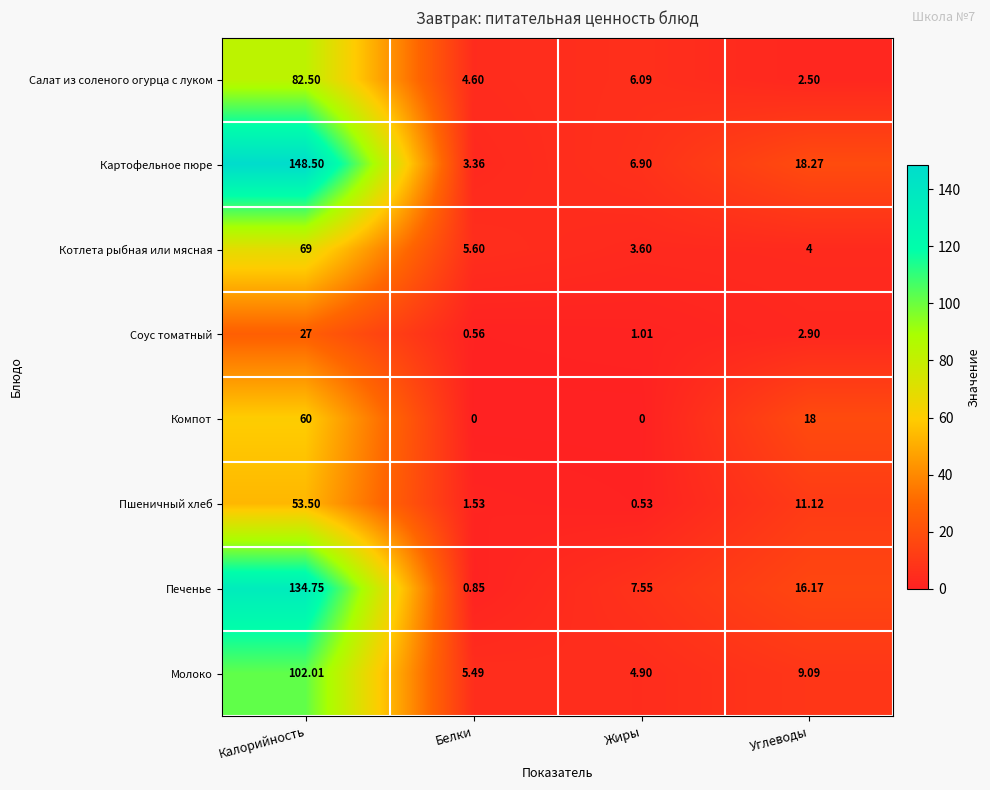

At which label is Салат из соленого огурца с луком closest to 42?

Жиры